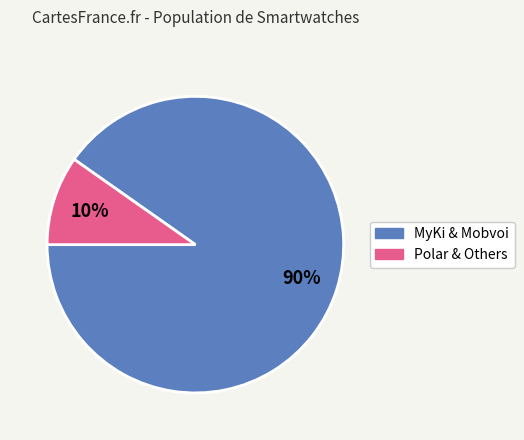

Which slice is the largest?

MyKi & Mobvoi